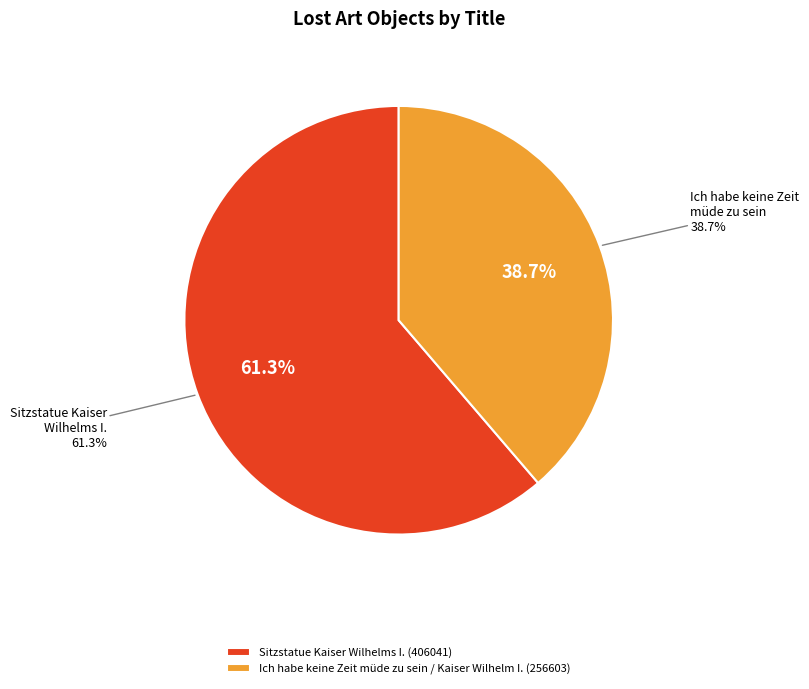

How much of the chart is everything except Ich habe keine Zeit müde zu sein / Kaiser Wilhelm I.?

61.3%